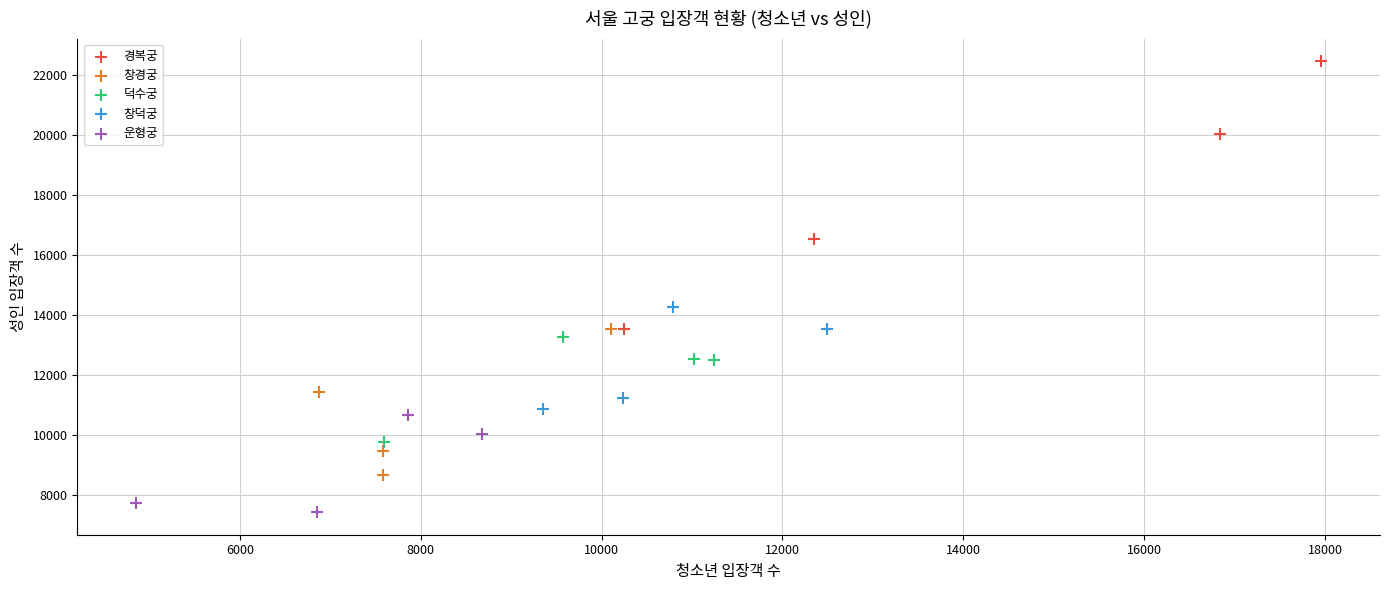

Which series reaches the minimum Y coordinate?

운형궁